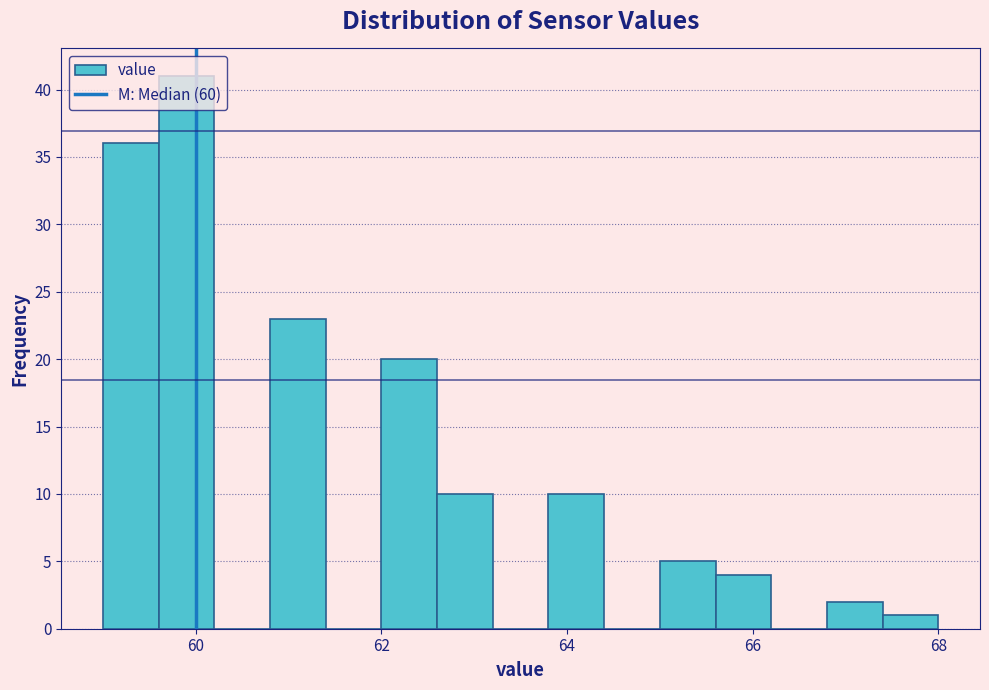

Around what value on the x-axis is the tallest bar? Give the approximate position of its centre, as read against the axis.

60.0